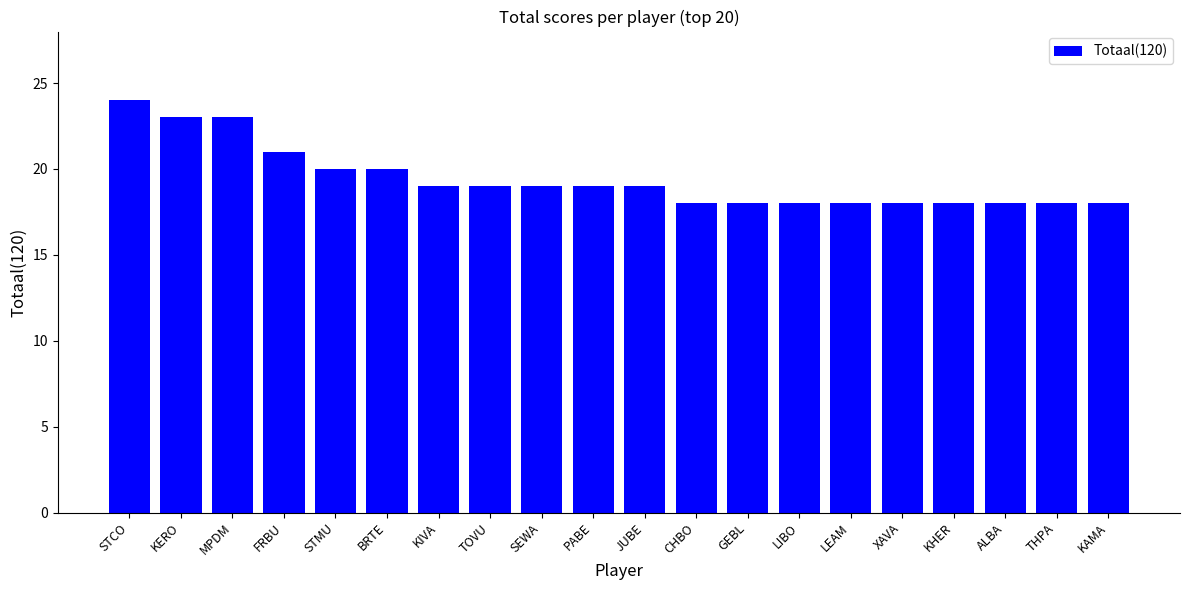

What is the label of the 18th bar from the right?

MPDM